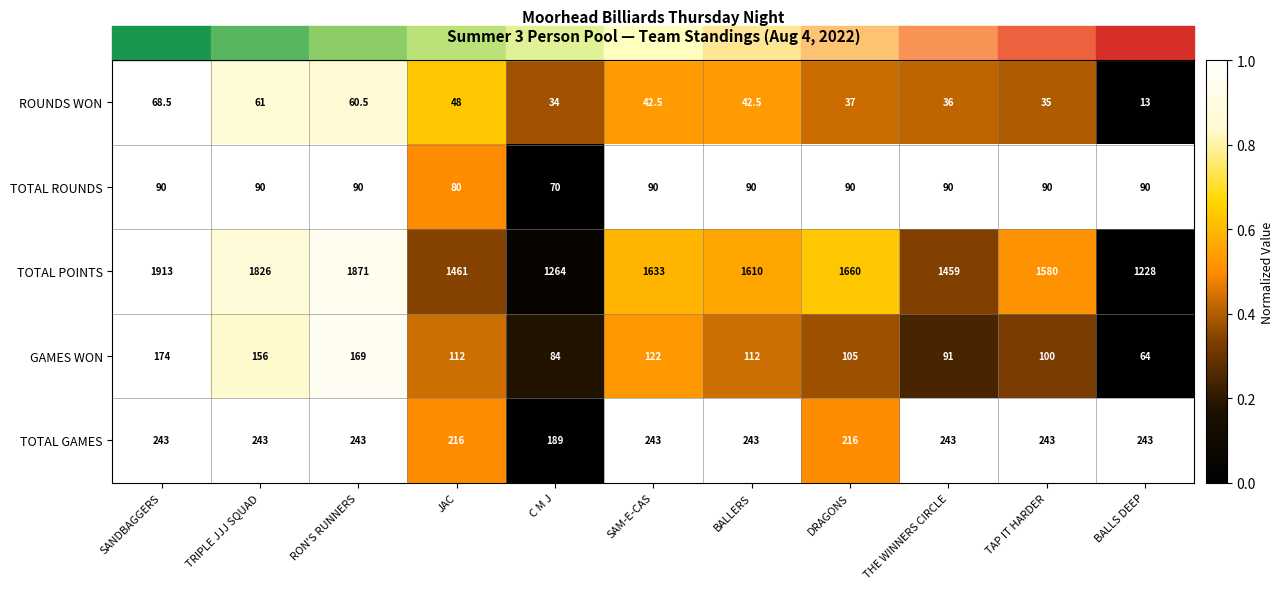

True or false: TOTAL GAMES has a value of 243.0 at SANDBAGGERS.

True